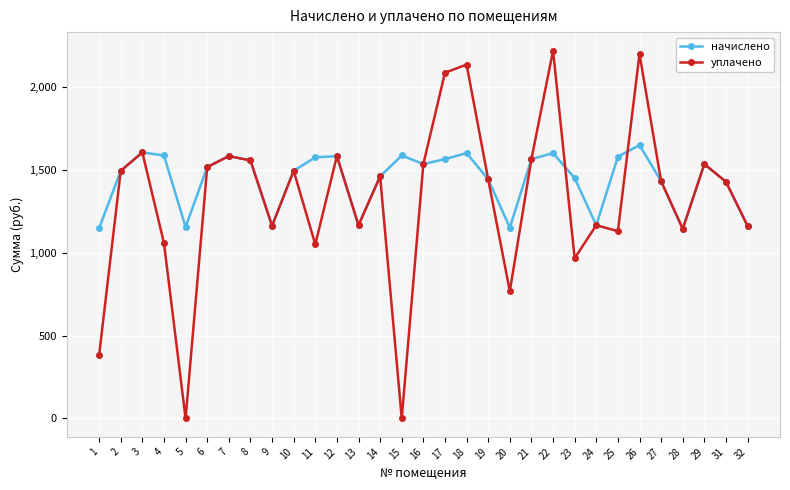

True or false: начислено has a value of 1581.7 at 12.

True